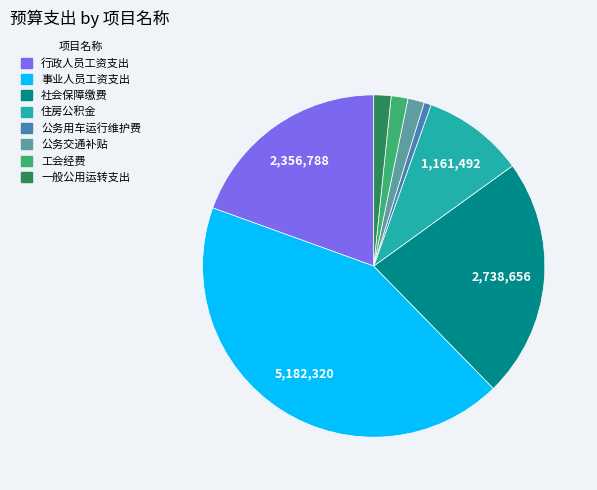

What is the ratio of the value at 社会保障缴费 to the value at 工会经费?

14.3